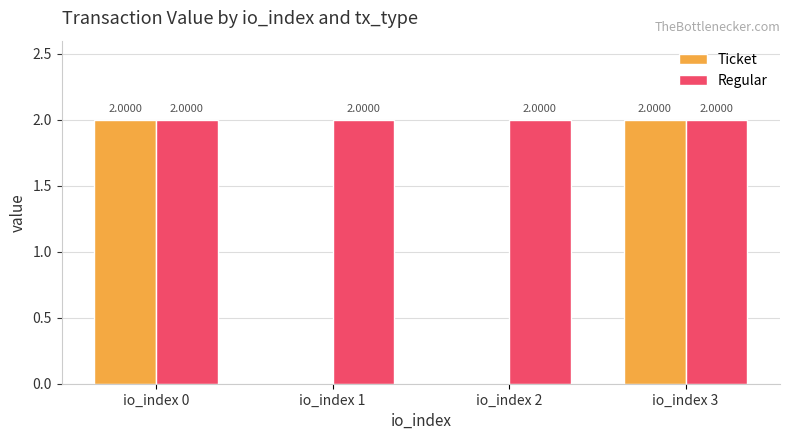

What is the total value across all series at io_index 2?

2.0